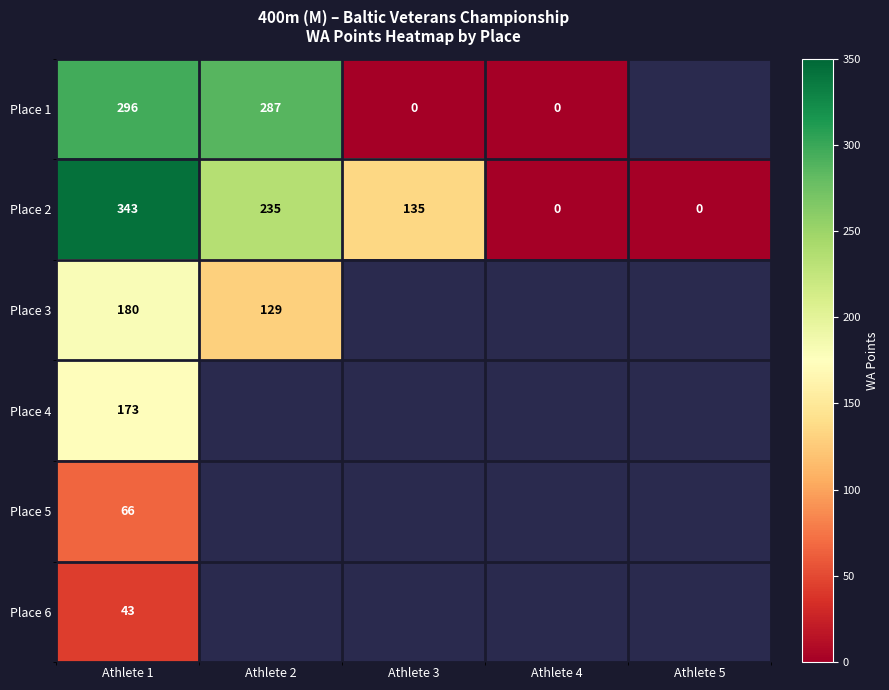

Which category has the highest value across all series?

Athlete 1